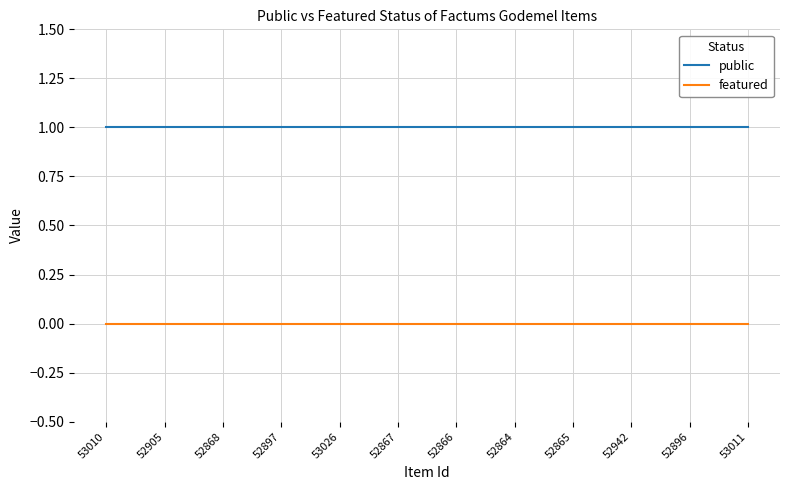

What position from the right is 52866?

6